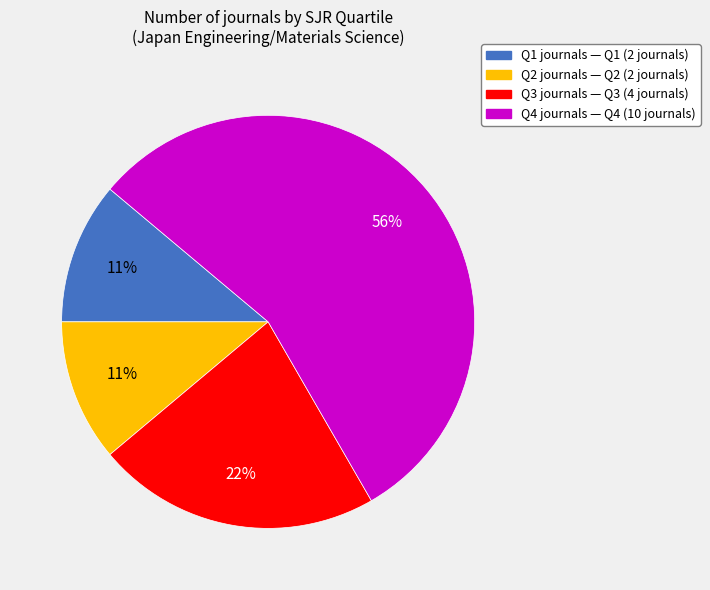

To the nearest percent, what is the combined percentage of Q1 journals — Q1 (2 journals) and Q3 journals — Q3 (4 journals)?

33%